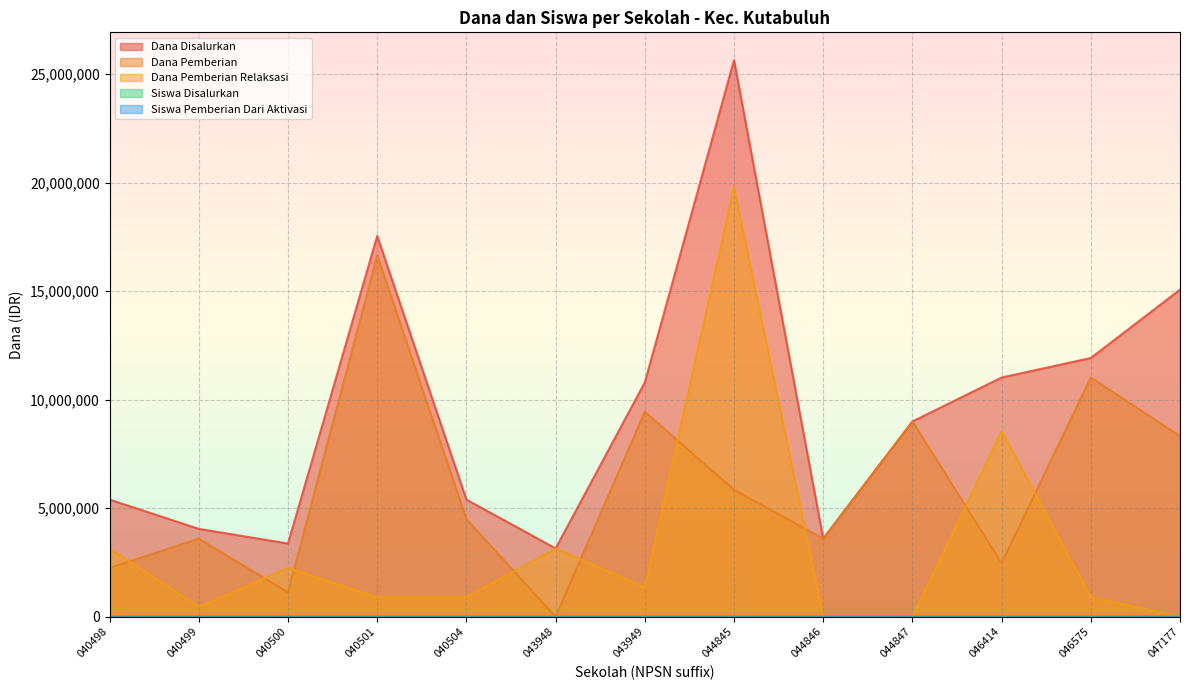

What are all the series names shown in the legend?

Dana Disalurkan, Dana Pemberian, Dana Pemberian Relaksasi, Siswa Disalurkan, Siswa Pemberian Dari Aktivasi